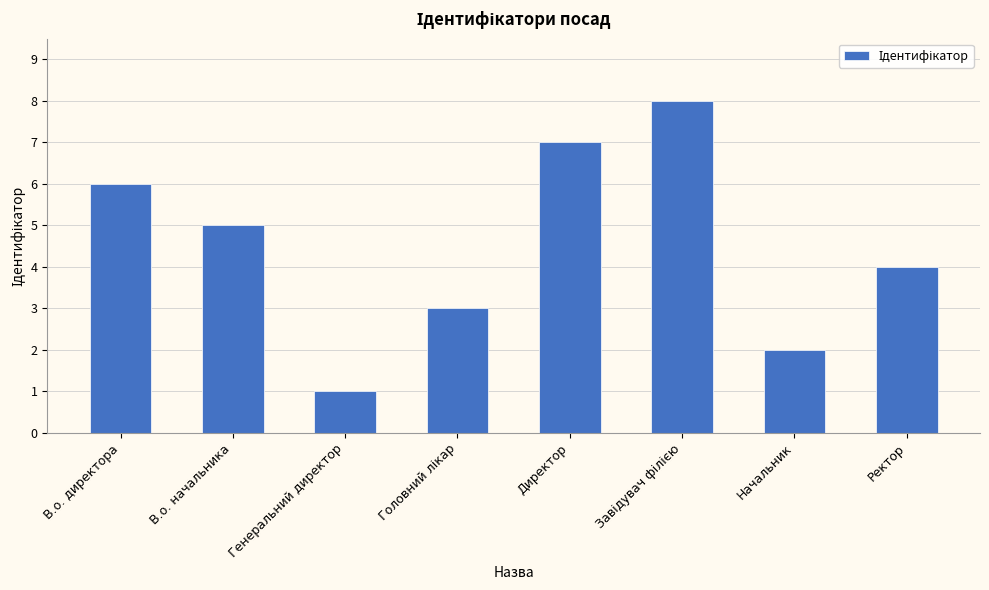

Which category has the lowest value across all series?

Генеральний директор